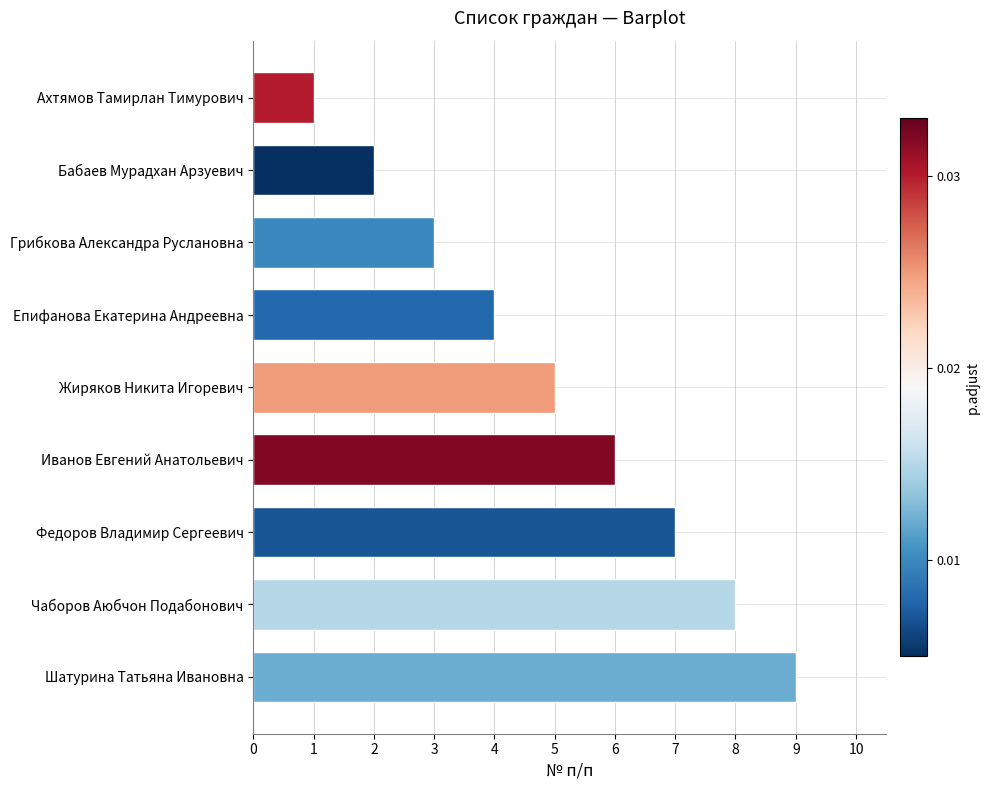

What is the difference between the values at Чаборов Аюбчон Подабонович and Жиряков Никита Игоревич?

3